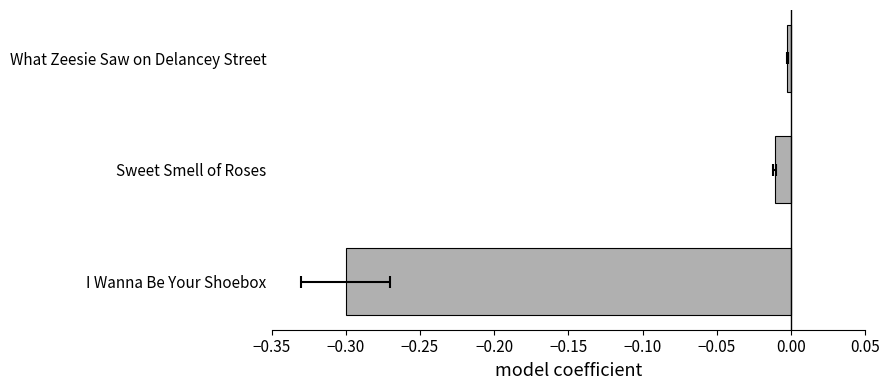

Which has a higher value, What Zeesie Saw on Delancey Street or I Wanna Be Your Shoebox?

What Zeesie Saw on Delancey Street